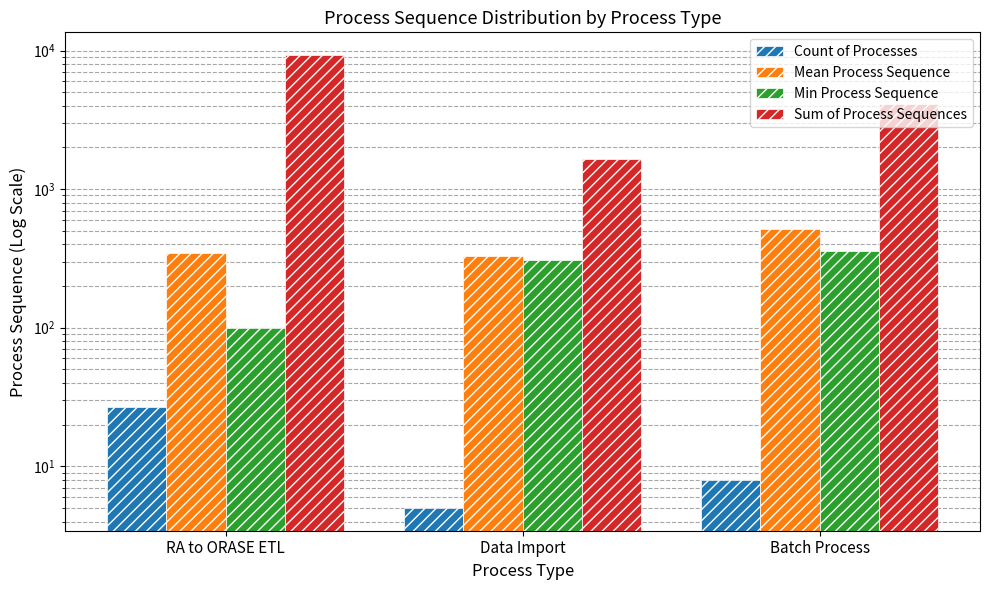

How many series are shown in this chart?

4